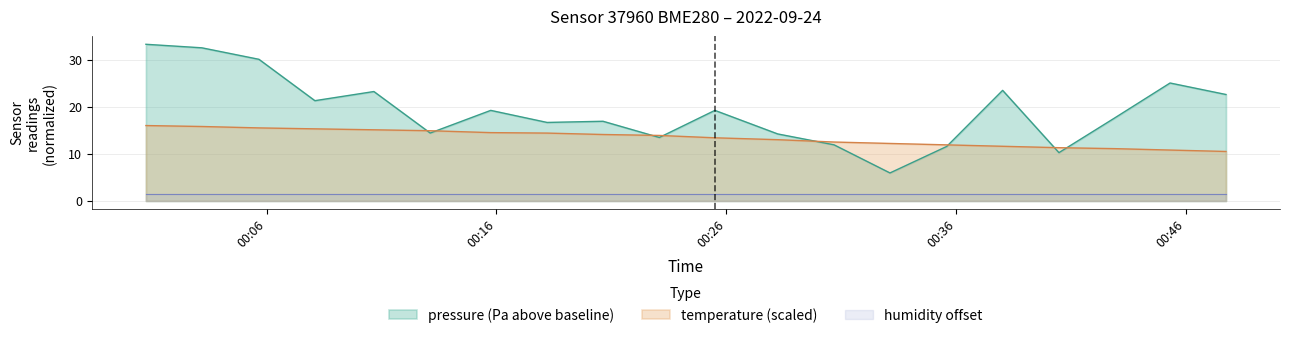

True or false: humidity offset and temperature (scaled) cross at least once.

False